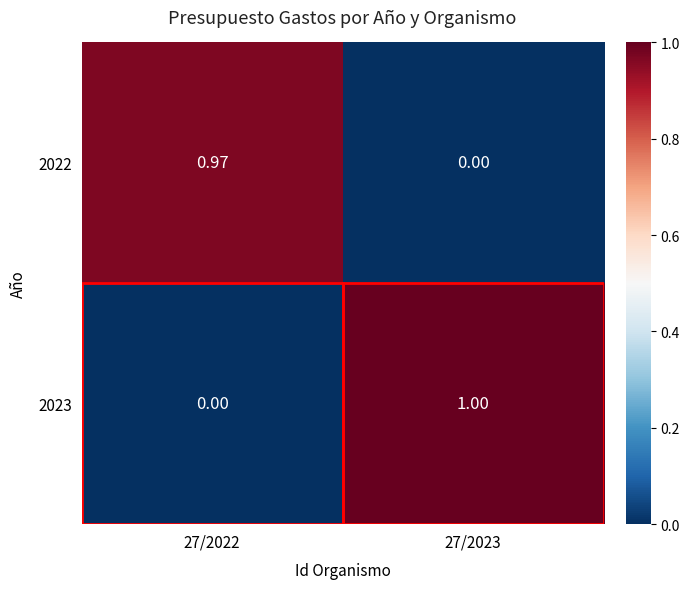

List the series in order of their overall mean, highest first.

2023, 2022